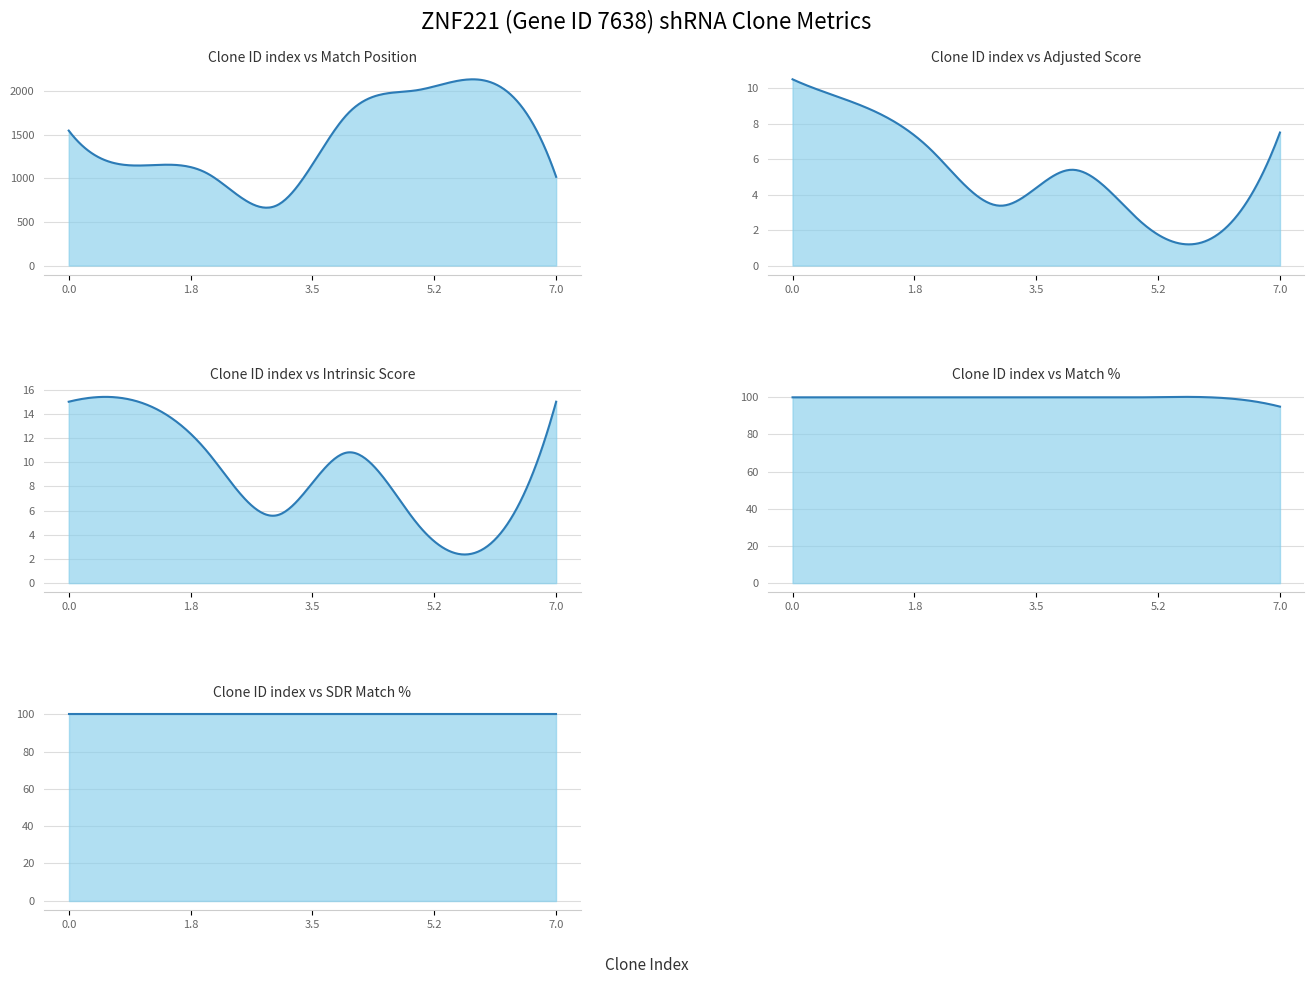

What is the average value of the SDR Match % series?

100.0